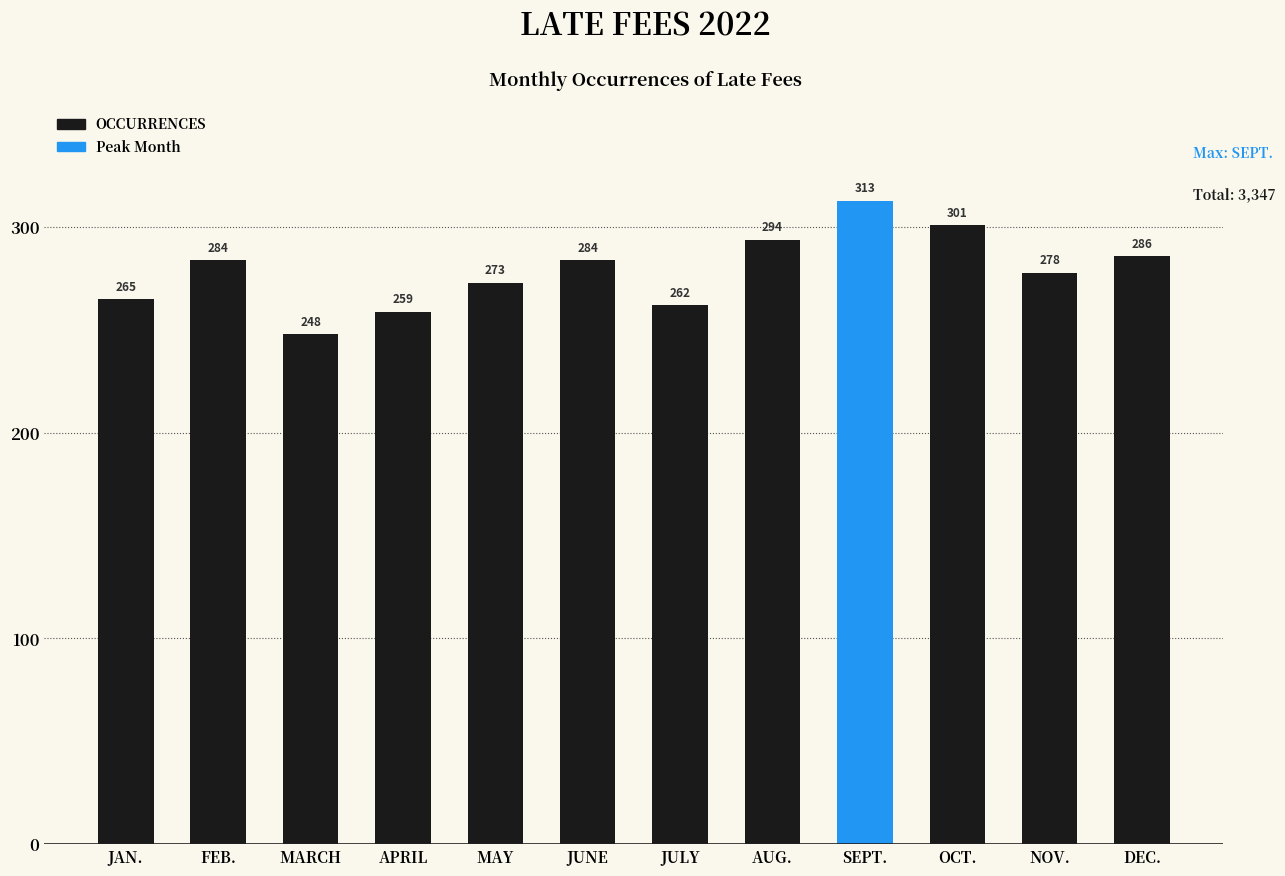

At which label is the value closest to 280?

NOV.